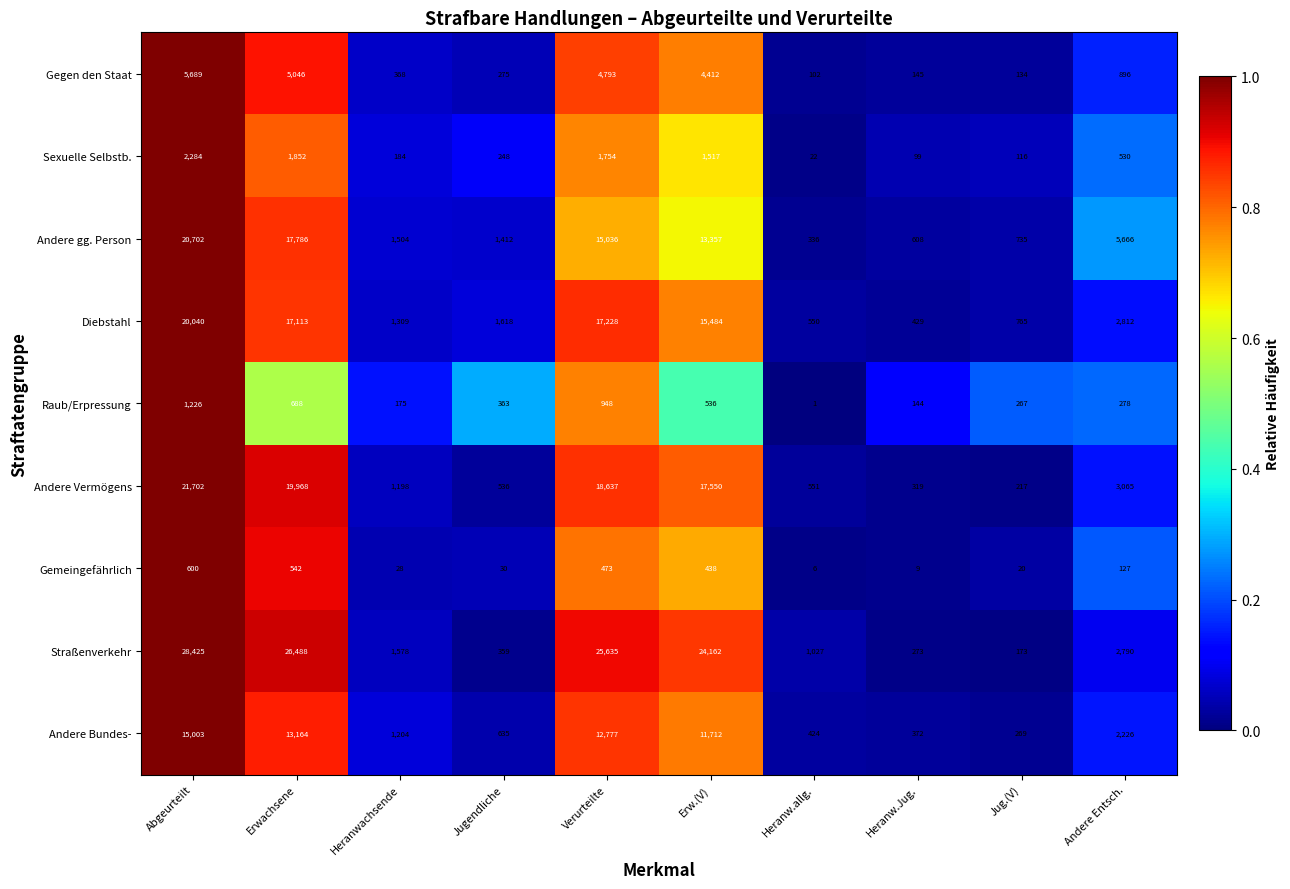

What is the sum of all Gemeingefährlich values?

2273